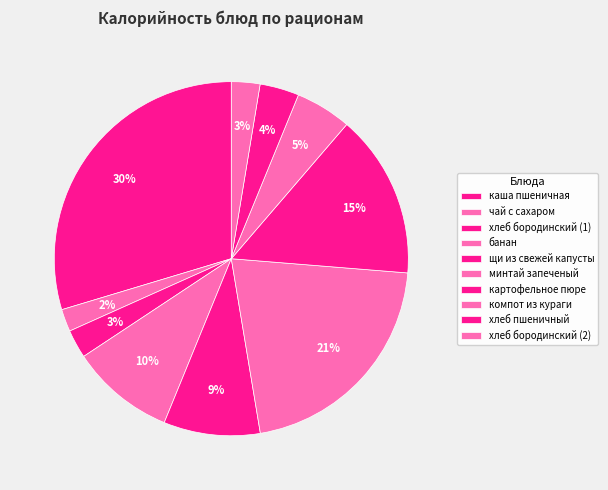

Count the number of slices in the pie.

10